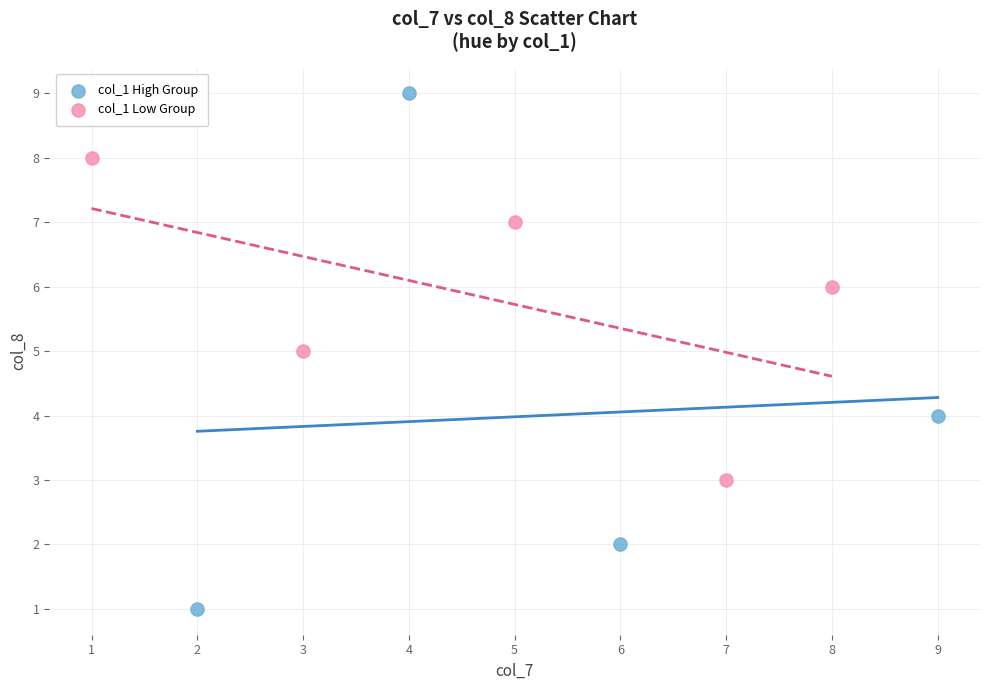

What are all the series names shown in the legend?

col_1 High Group, col_1 Low Group